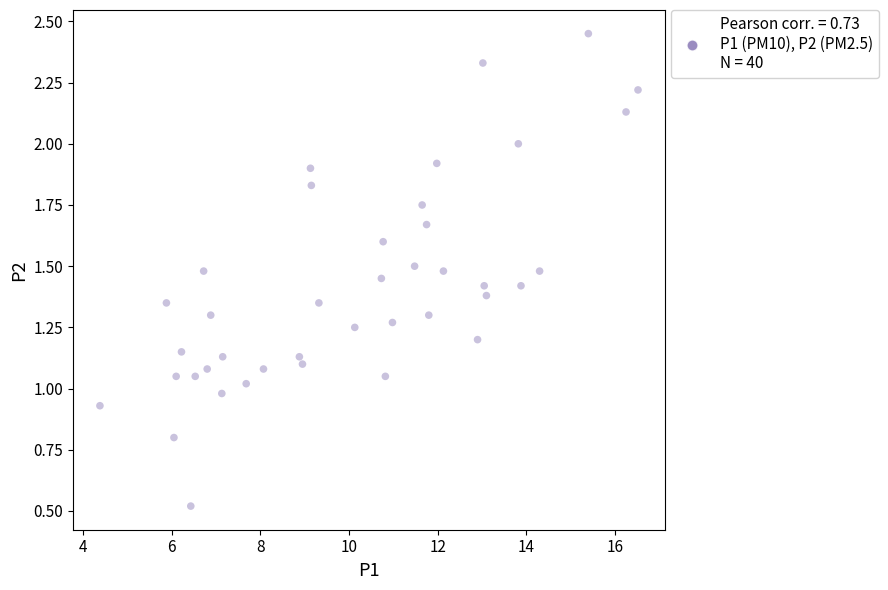

What is the range of X values (max minus min)?

12.1